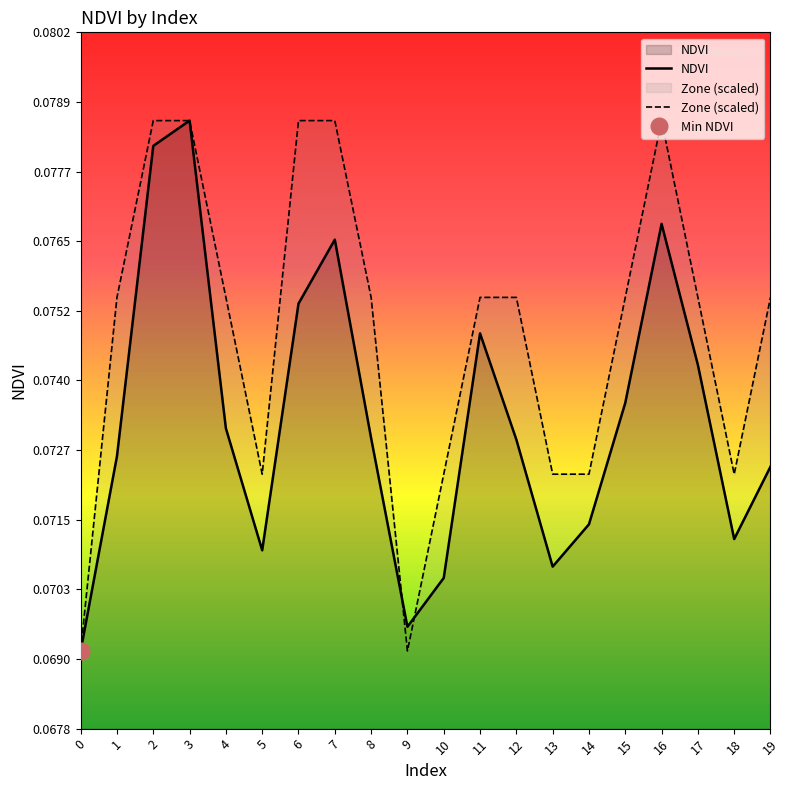

True or false: NDVI has more than 0 interior local peaks.

True